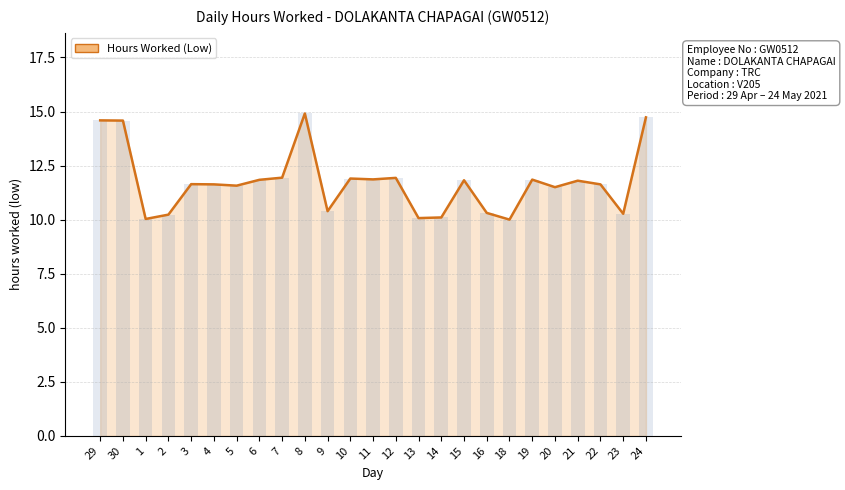

What is the change in value from 4 to 13?

-1.6